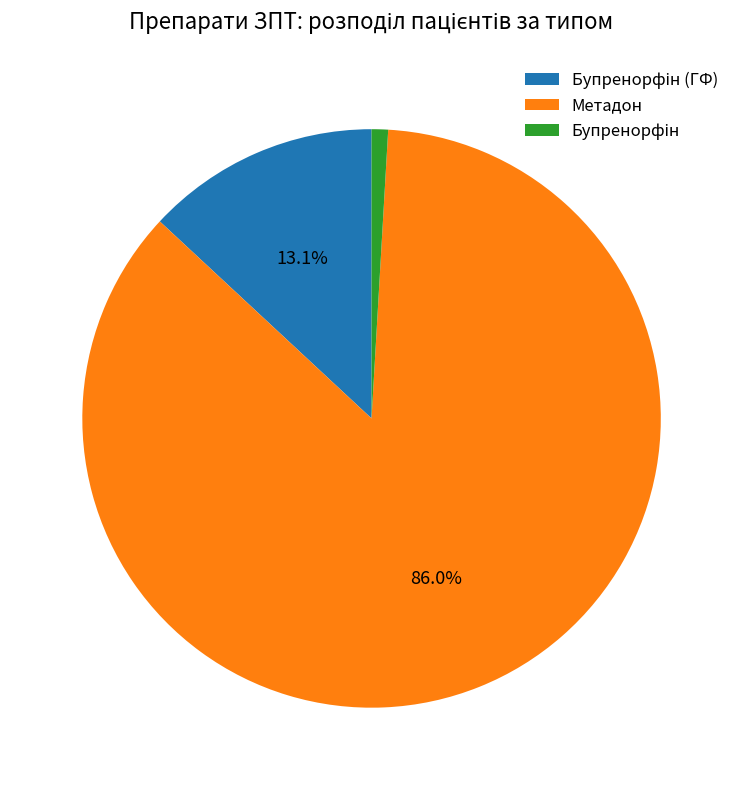

What is the largest slice in the pie chart?

Метадон